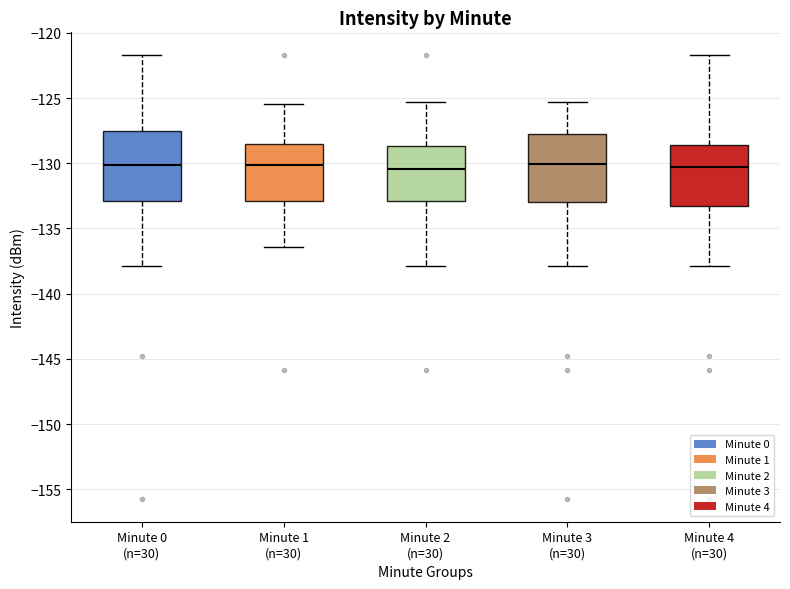

Reading left to right, transcribe this box plot: for each box, give where its median line is, the range the box spans, and where its two whiskers end, as read against the y-axis. The values are not printed on the chart, so give them approximately, as read against the axis.

Minute 0 (n=30): median -130.0, box -133.0 to -127.5, whiskers -138.0 to -121.5
Minute 1 (n=30): median -130.0, box -133.0 to -128.5, whiskers -136.5 to -125.5
Minute 2 (n=30): median -130.5, box -133.0 to -128.5, whiskers -138.0 to -125.5
Minute 3 (n=30): median -130.0, box -133.0 to -128.0, whiskers -138.0 to -125.5
Minute 4 (n=30): median -130.5, box -133.5 to -128.5, whiskers -138.0 to -121.5